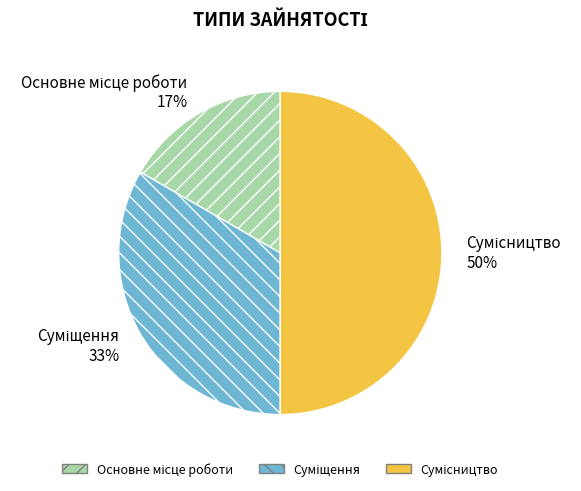

To the nearest percent, what is the average slice percentage?

33%